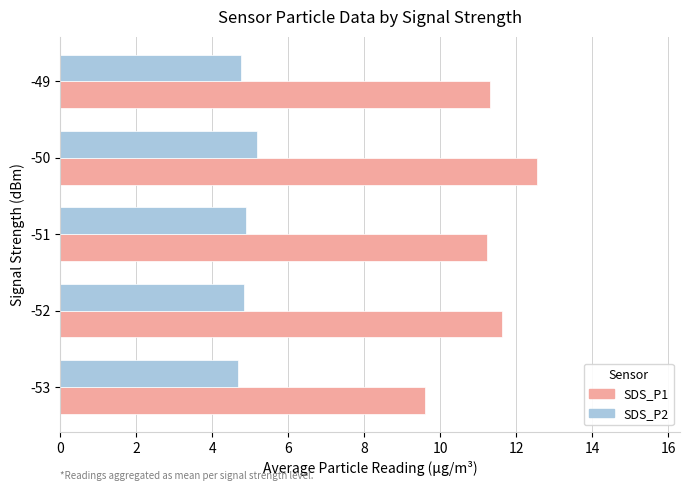

Which label corresponds to the largest value in the chart?

-50